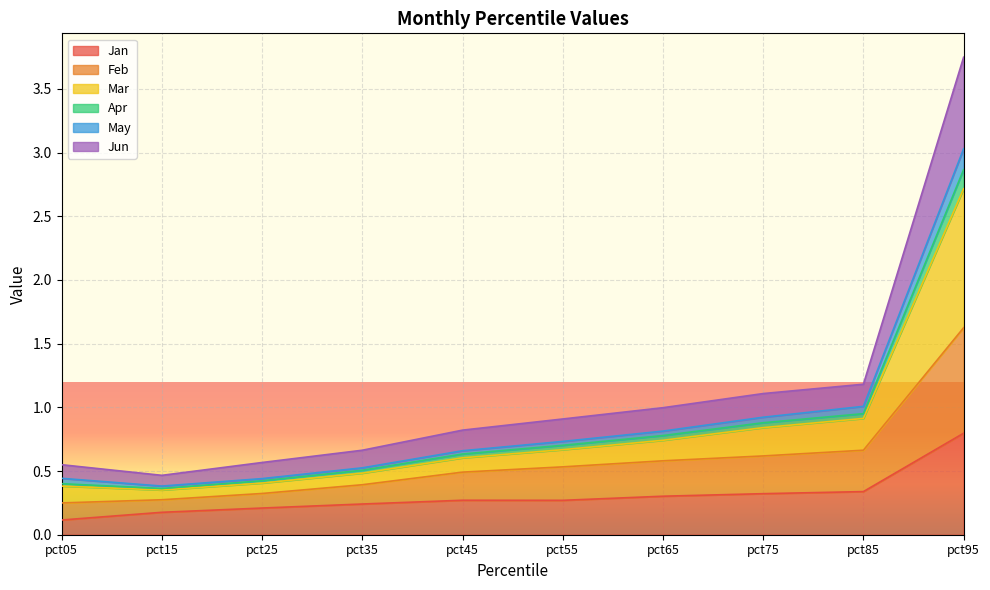

At which label does Jan reach its peak?

pct95